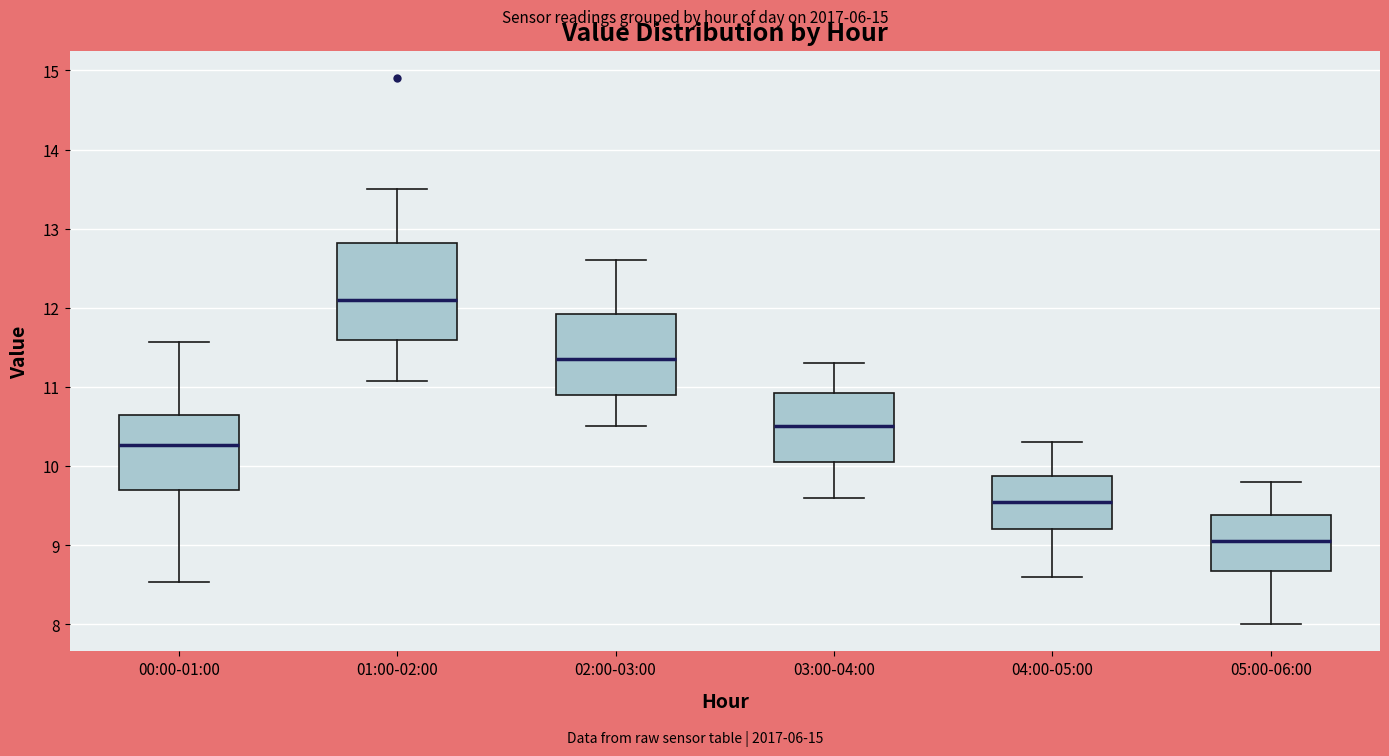

Which box's median line is the lowest?

05:00-06:00